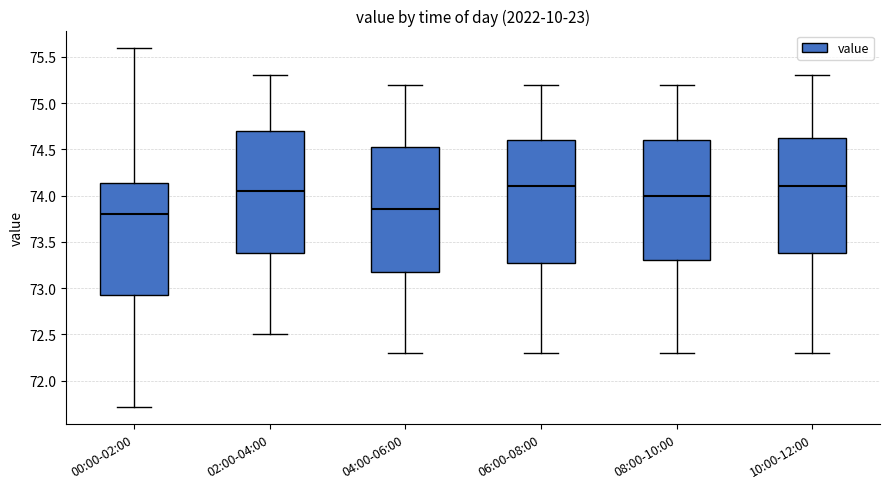

Reading left to right, read every box against the y-axis: the position of its median line, the range the box covers, and the ends of its whiskers. The values are not printed on the chart, so give them approximately, as read against the axis.

00:00-02:00: median 73.80, box 72.95 to 74.15, whiskers 71.70 to 75.60
02:00-04:00: median 74.05, box 73.40 to 74.70, whiskers 72.50 to 75.30
04:00-06:00: median 73.85, box 73.20 to 74.55, whiskers 72.30 to 75.20
06:00-08:00: median 74.10, box 73.30 to 74.60, whiskers 72.30 to 75.20
08:00-10:00: median 74.00, box 73.30 to 74.60, whiskers 72.30 to 75.20
10:00-12:00: median 74.10, box 73.40 to 74.65, whiskers 72.30 to 75.30